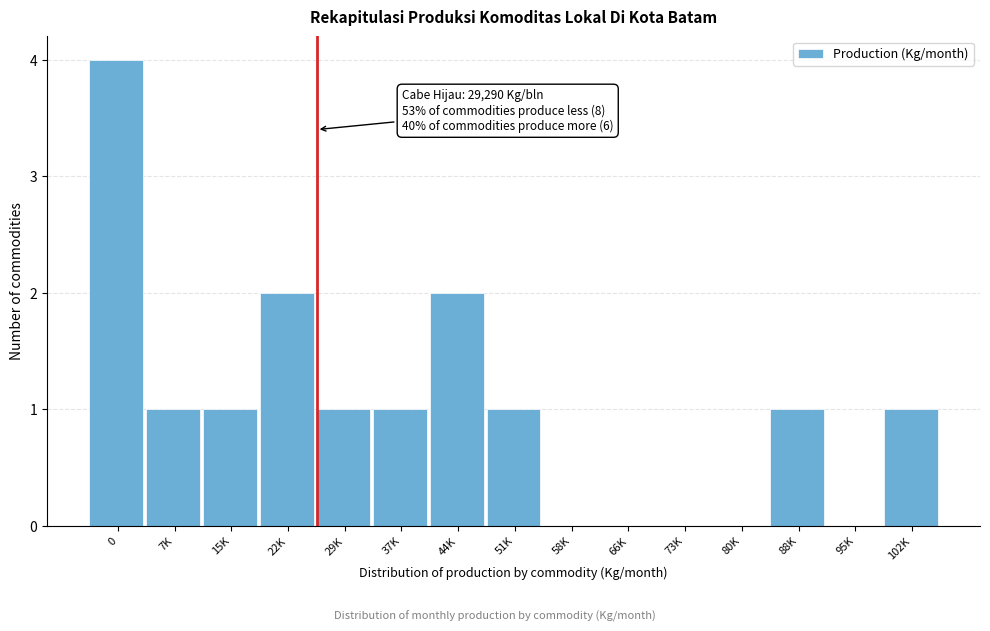

Reading left to right, list all the values displayed in this chart.

0=4	7K=1	15K=1	22K=2	29K=1	37K=1	44K=2	51K=1	58K=0	66K=0	73K=0	80K=0	88K=1	95K=0	102K=1